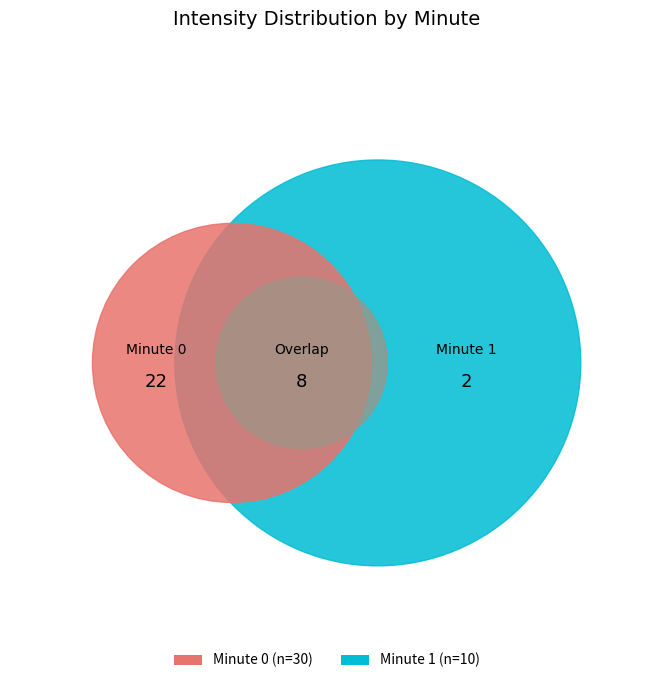

How many segments does this pie chart have?

2